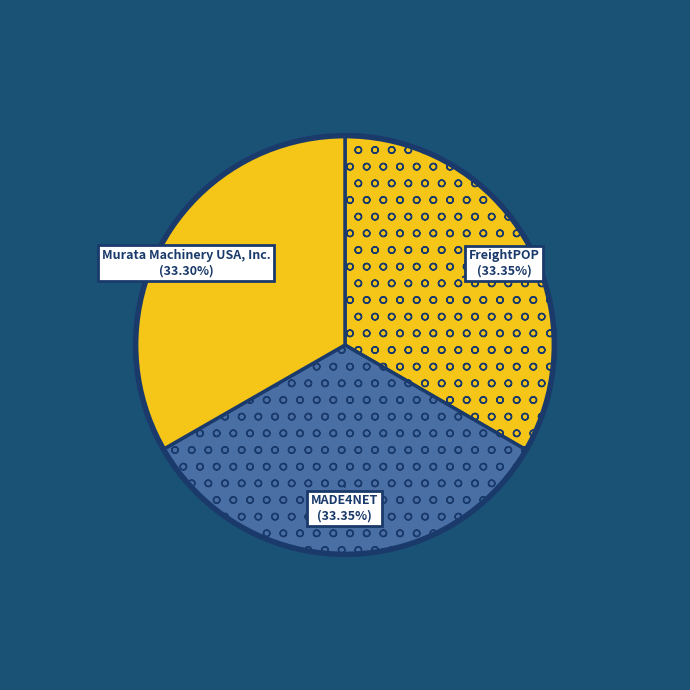

To the nearest percent, what percentage of the pie is MADE4NET?

33%